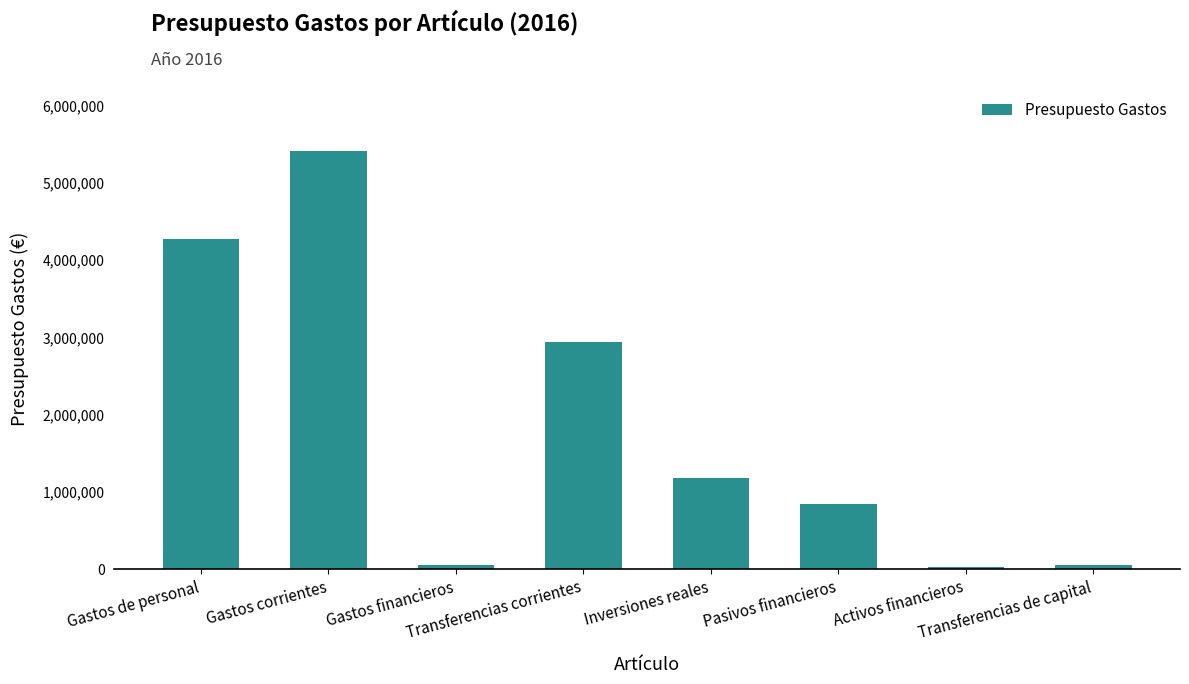

How many values exceed 1179086?

4